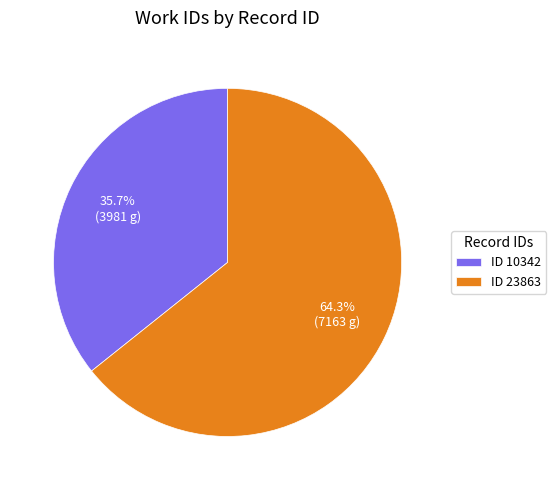

What is the ratio of the value at ID 23863 to the value at ID 10342?

1.8